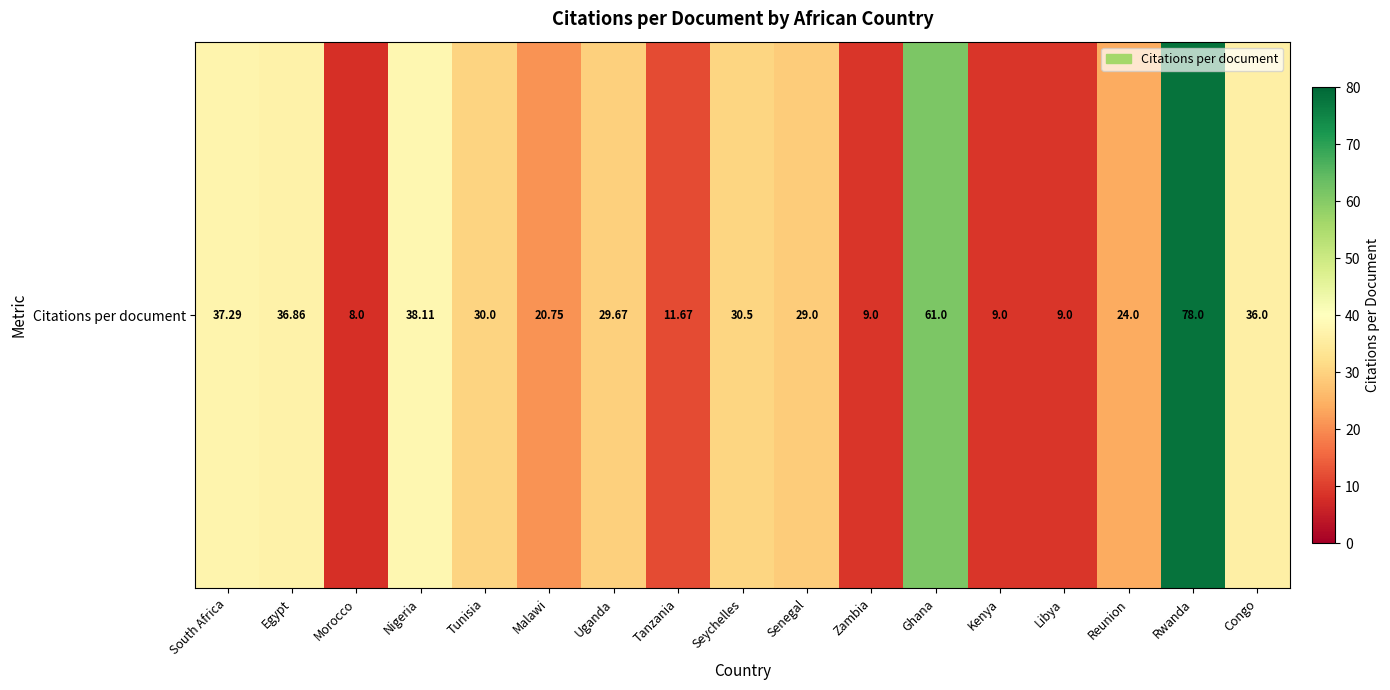

True or false: the data shows 4.9 at Kenya.

False